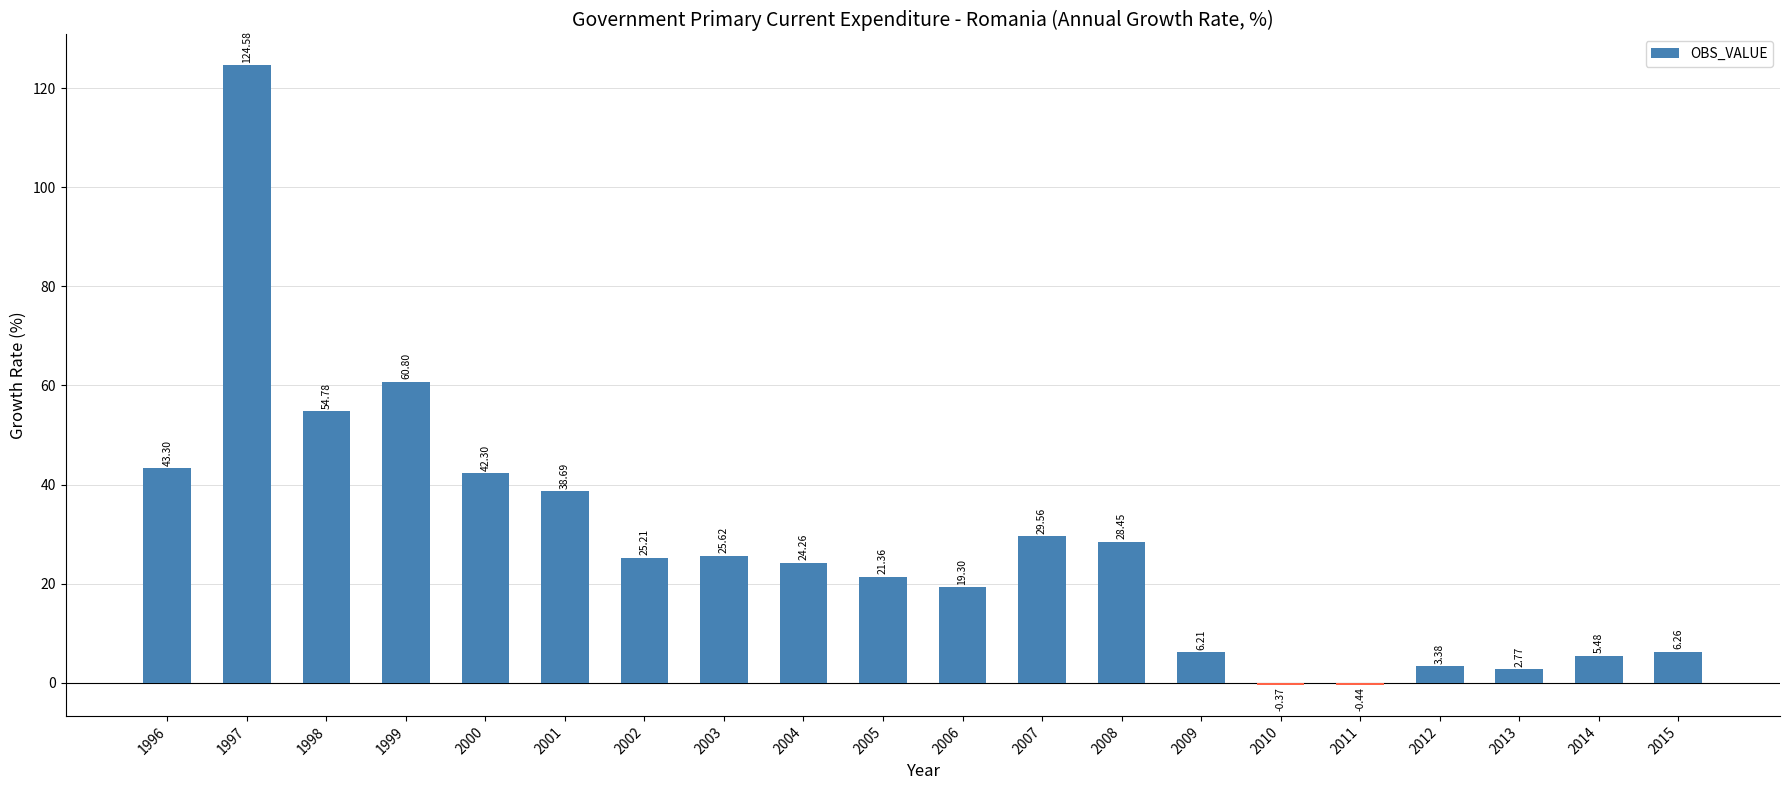

Approximately how many times larger is the value at 2014 compared to 2013?

2.0